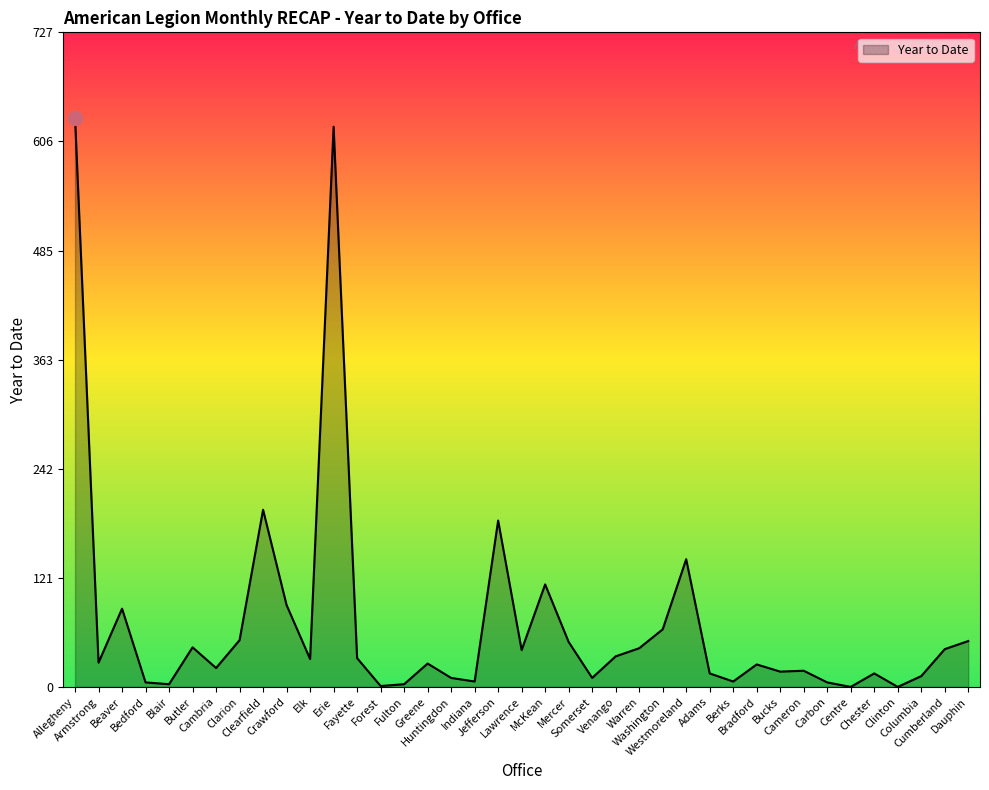

What is the difference between the maximum and minimum values?

633